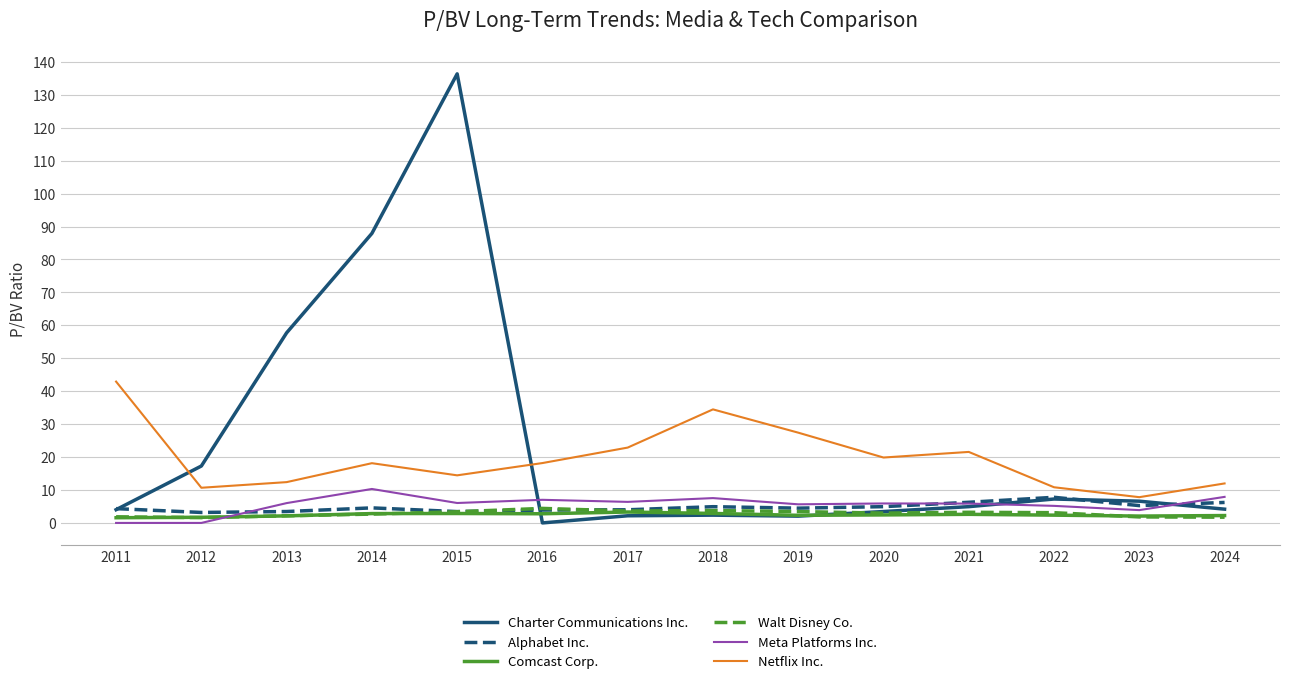

What is the minimum value for Netflix Inc.?

7.8